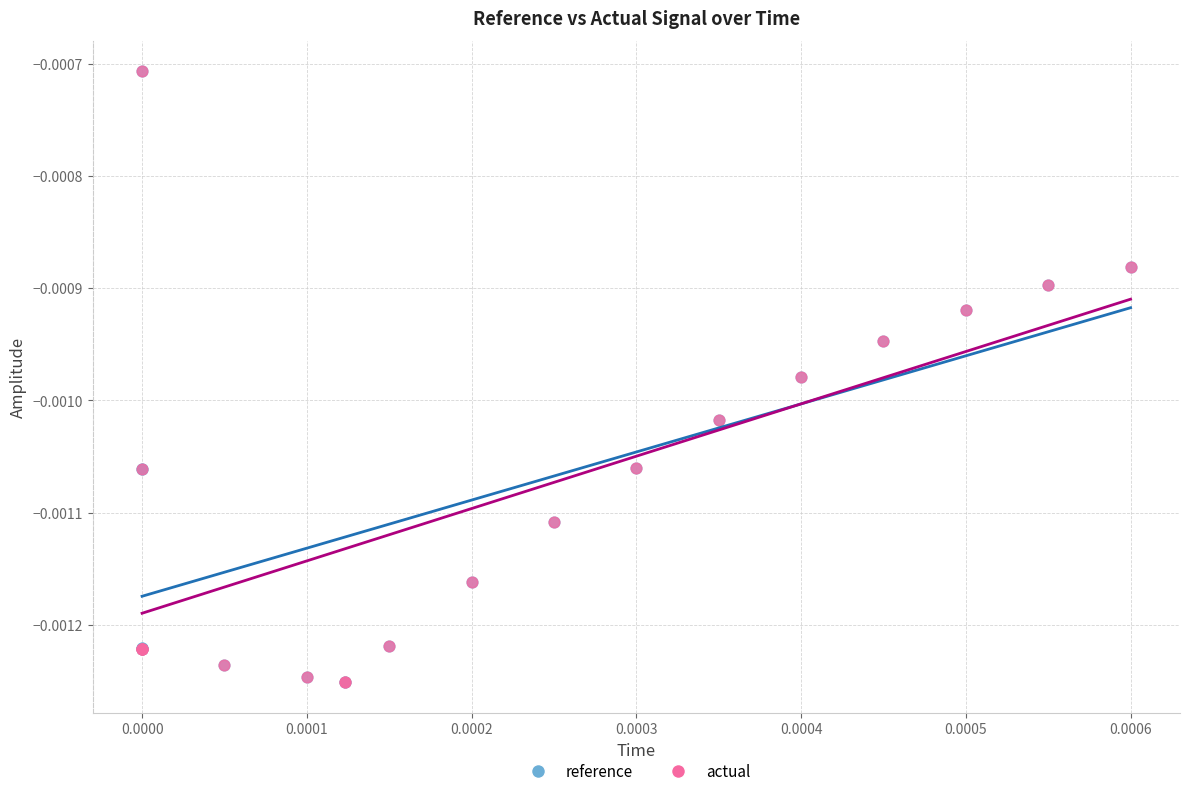

Which series has the widest spread of Y values?

actual